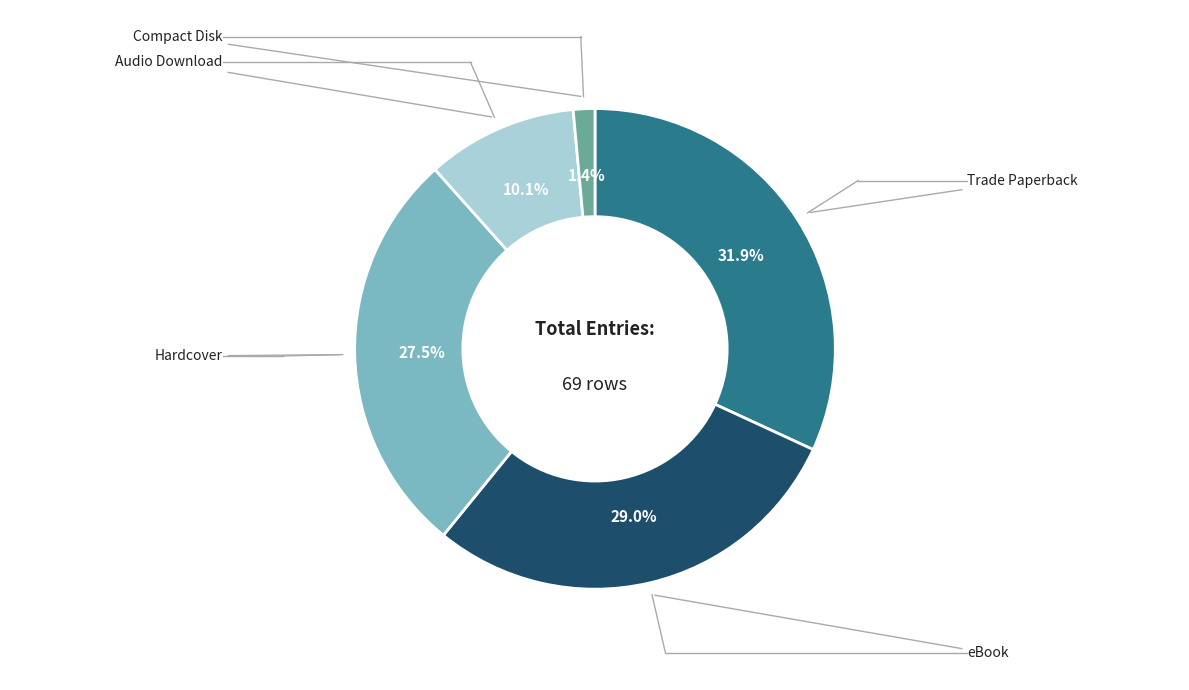

Is there any slice that represents more than half of the pie?

No